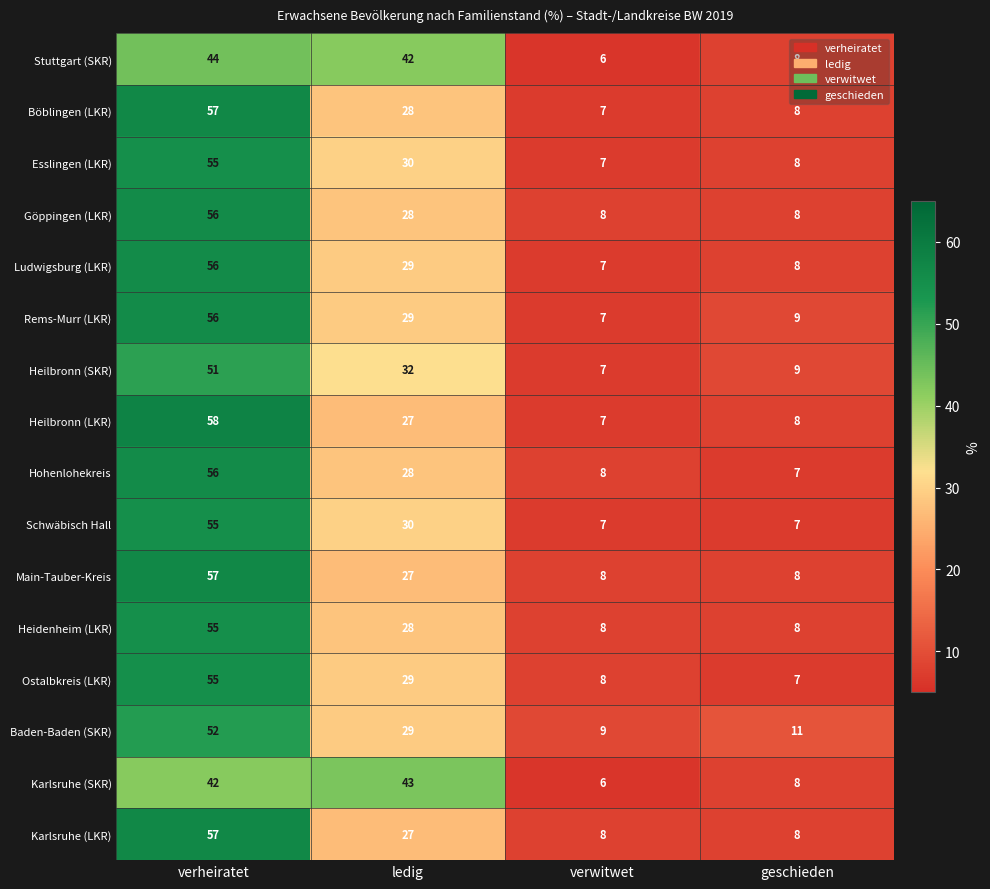

What is the highest value of the Baden-Baden (SKR) series?

52